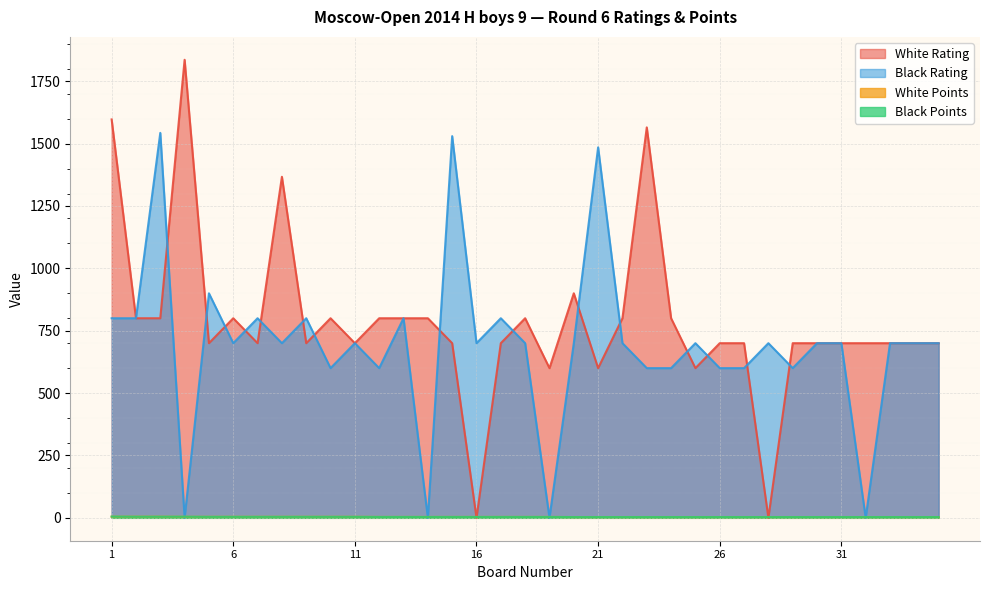

Reading right to left, extract all data points from this chart.

White Rating: 35=700.0	34=700.0	33=700.0	32=700.0	31=700.0	30=700.0	29=700.0	28=0.0	27=700.0	26=700.0	25=600.0	24=800.0	23=1565.0	22=800.0	21=600.0	20=900.0	19=600.0	18=800.0	17=700.0	16=0.0	15=700.0	14=800.0	13=800.0	12=800.0	11=700.0	10=800.0	9=700.0	8=1367.0	7=700.0	6=800.0	5=700.0	4=1836.0	3=800.0	2=800.0	1=1597.0
Black Rating: 35=700.0	34=700.0	33=700.0	32=0.0	31=700.0	30=700.0	29=600.0	28=700.0	27=600.0	26=600.0	25=700.0	24=600.0	23=600.0	22=700.0	21=1485.0	20=700.0	19=0.0	18=700.0	17=800.0	16=700.0	15=1530.0	14=0.0	13=800.0	12=600.0	11=700.0	10=600.0	9=800.0	8=700.0	7=800.0	6=700.0	5=900.0	4=0.0	3=1543.0	2=800.0	1=800.0
White Points: 35=3.0	34=3.0	33=3.0	32=3.0	31=3.0	30=3.0	29=3.0	28=3.0	27=3.0	26=3.0	25=3.0	24=3.0	23=3.0	22=3.0	21=3.0	20=3.0	19=3.5	18=3.5	17=3.5	16=3.5	15=3.5	14=3.5	13=3.5	12=3.5	11=4.0	10=4.0	9=4.0	8=4.0	7=4.0	6=4.0	5=4.0	4=4.0	3=4.5	2=4.5	1=4.5
Black Points: 35=3.0	34=3.0	33=3.0	32=3.0	31=3.0	30=3.0	29=3.0	28=3.0	27=3.0	26=3.0	25=3.0	24=3.0	23=3.0	22=3.0	21=3.0	20=3.0	19=3.5	18=3.5	17=3.5	16=3.5	15=3.5	14=3.5	13=3.5	12=3.5	11=4.0	10=4.0	9=4.0	8=4.0	7=4.0	6=4.0	5=4.0	4=4.5	3=4.5	2=4.5	1=5.0